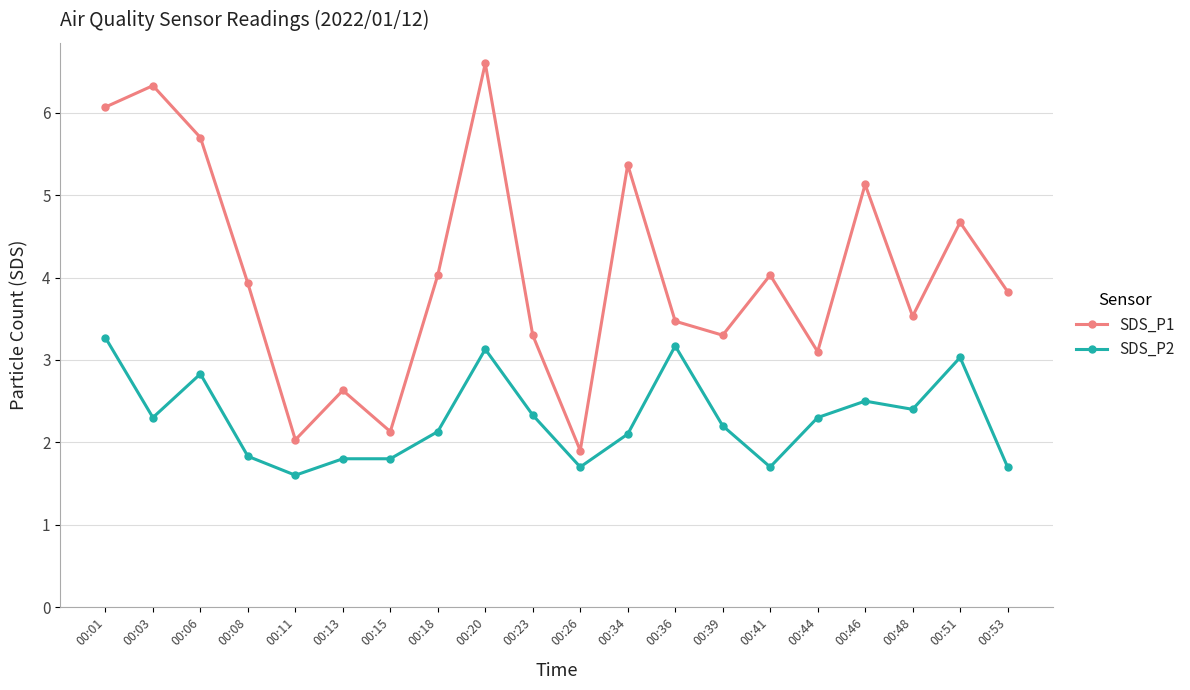

Which series has the widest spread of values?

SDS_P1